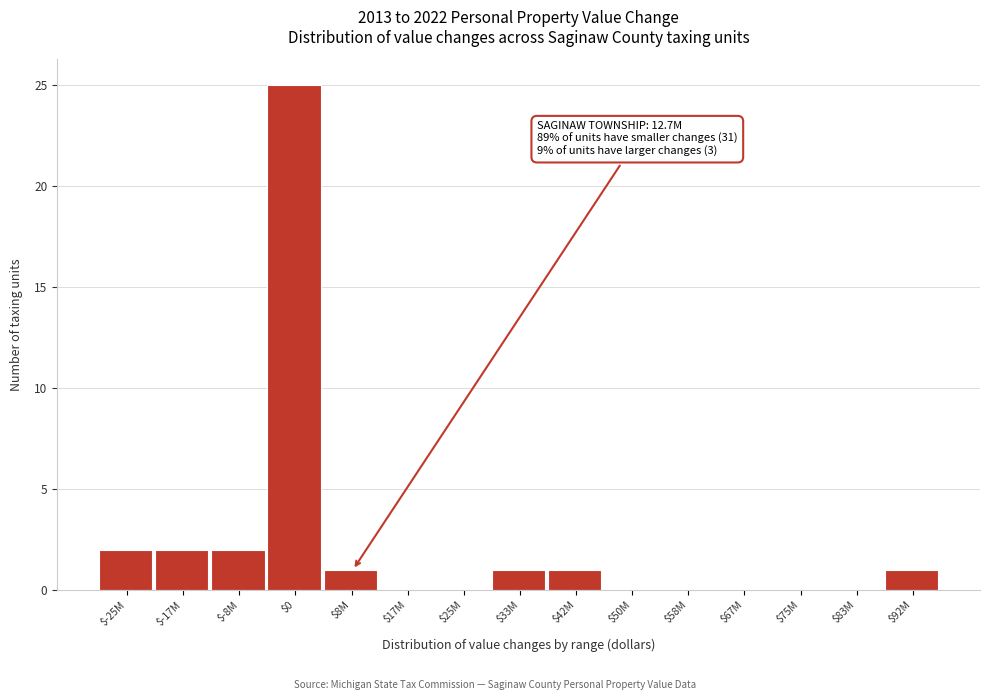

What is the sum of all values?

35